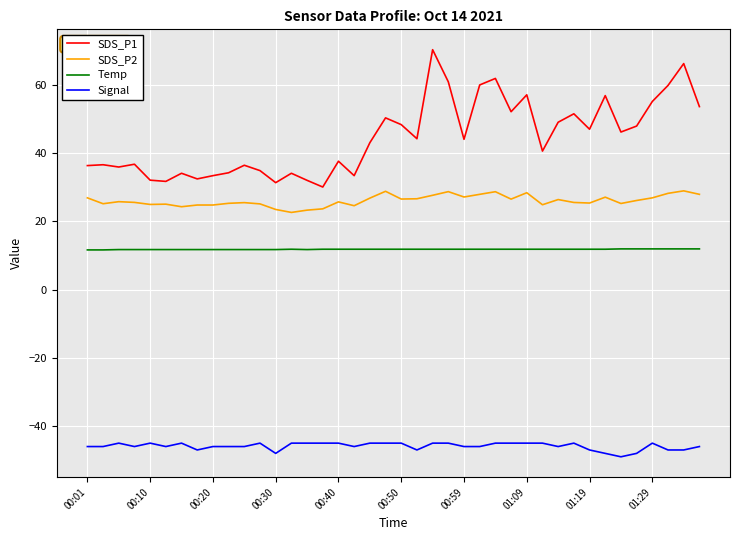

What is the minimum value shown in the chart?

-49.0